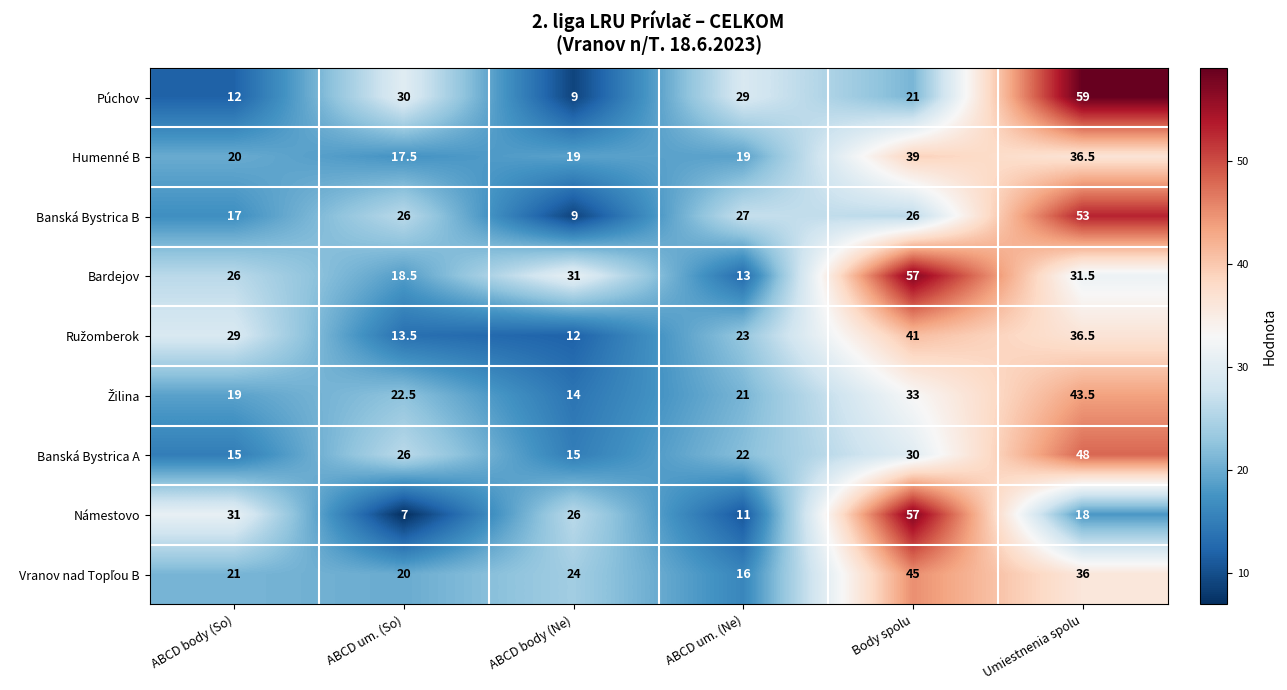

What is the greatest value displayed?

59.0